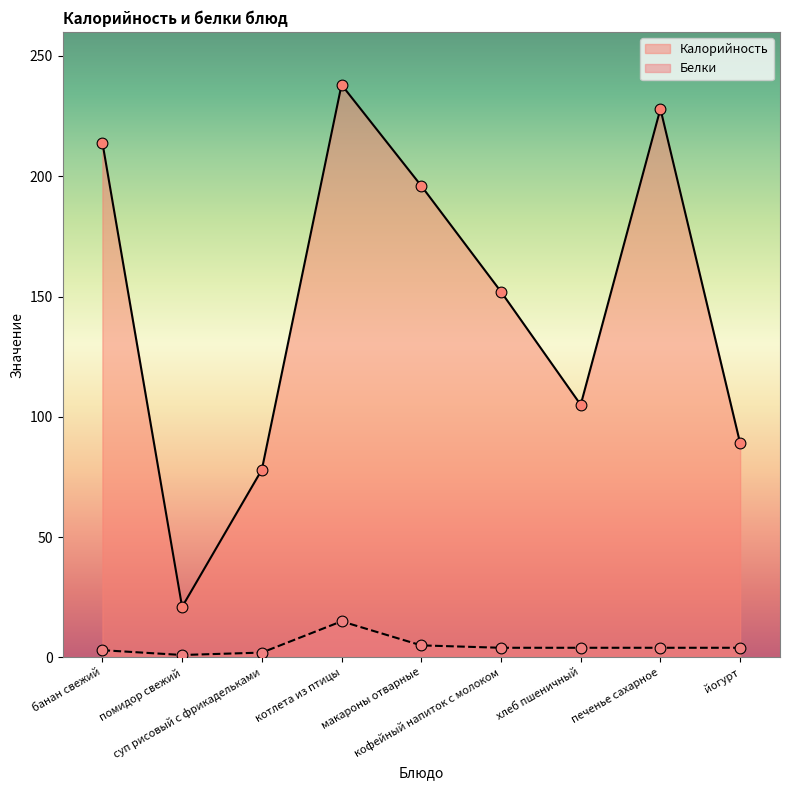

At which category is the sum across all series the highest?

котлета из птицы